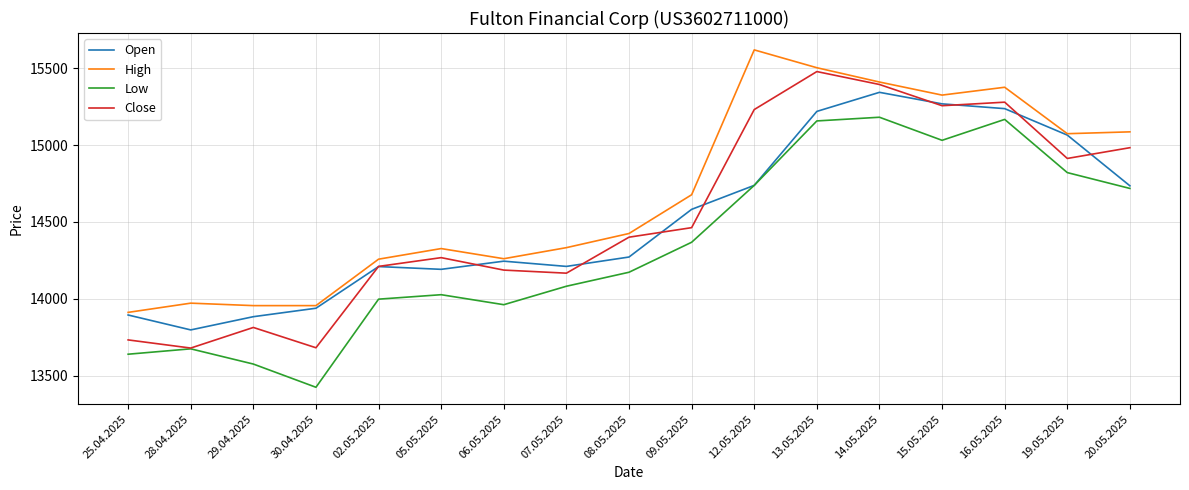

What is the minimum value for Low?

13425